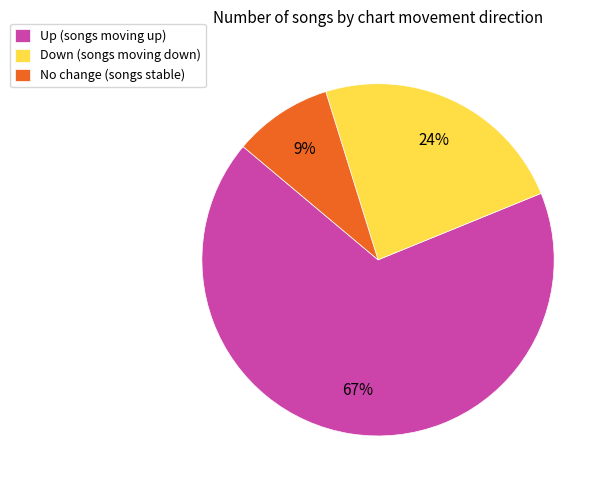

Which category accounts for the majority?

Up (songs moving up)